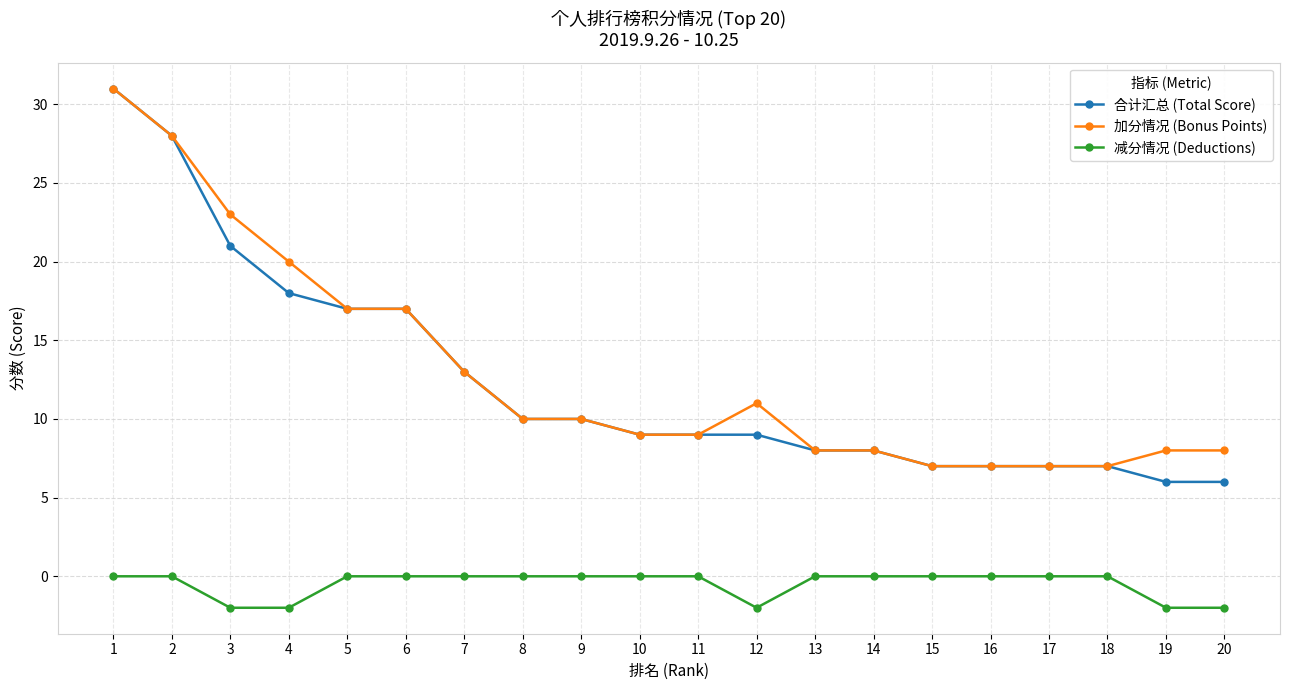

At which category is the sum across all series the highest?

1